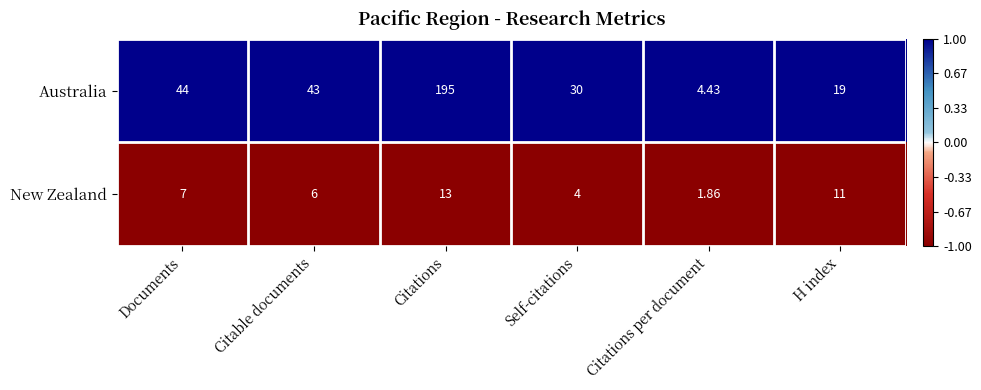

At which label is Australia closest to 99?

Documents